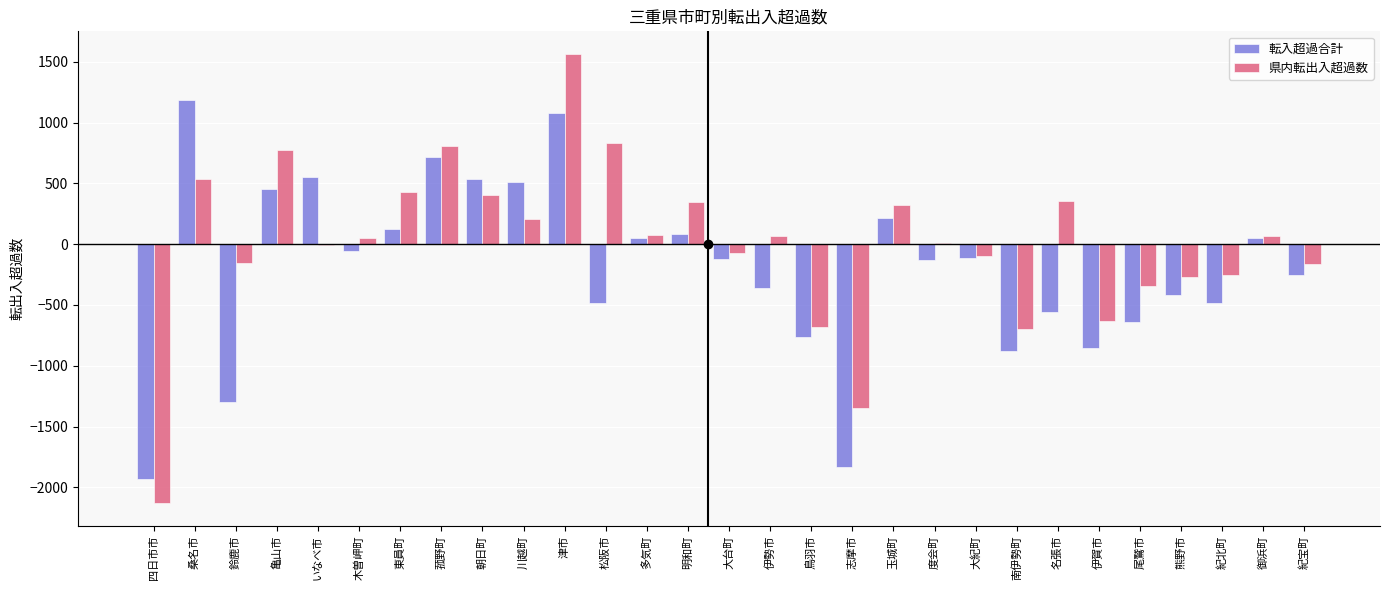

How many positive values does the 転入超過合計 series have?

12